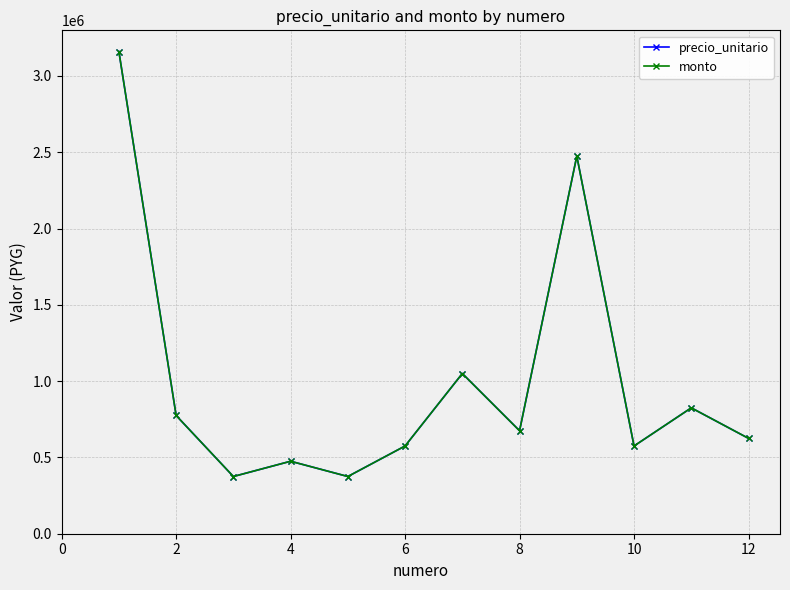

Does the chart have visible grid lines?

Yes